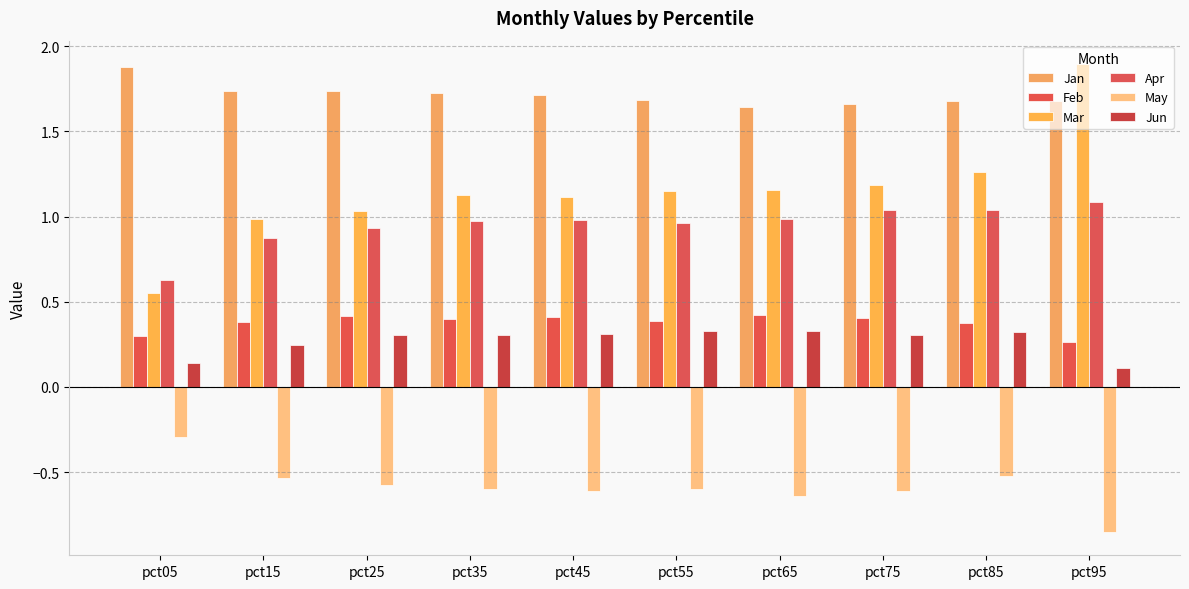

Are the bars horizontal?

No